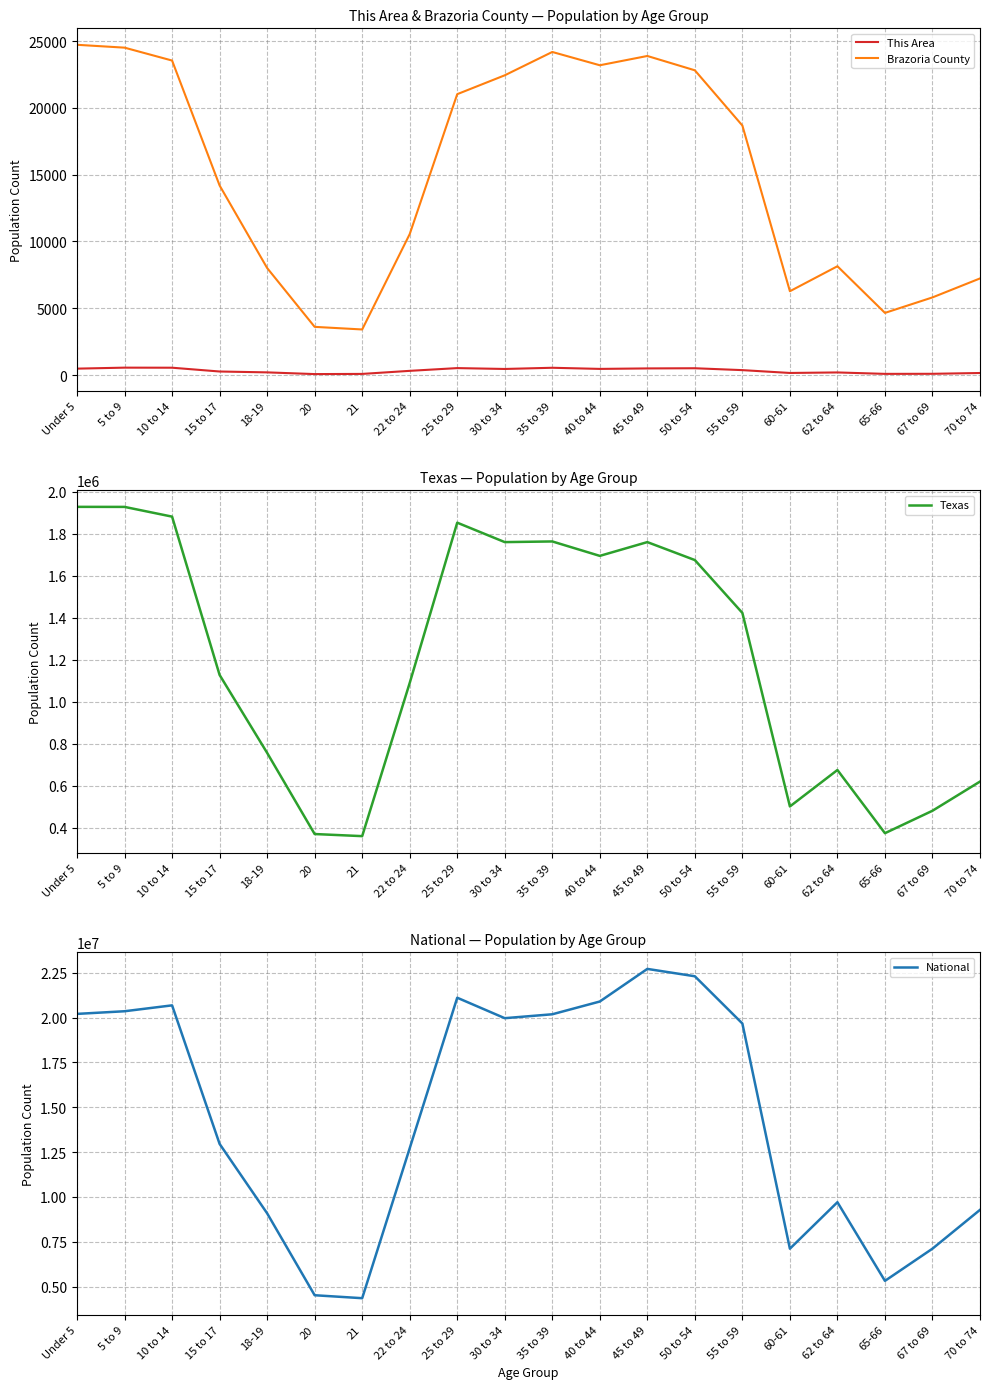

List the series in order of their peak value, highest first.

National, Texas, Brazoria County, This Area